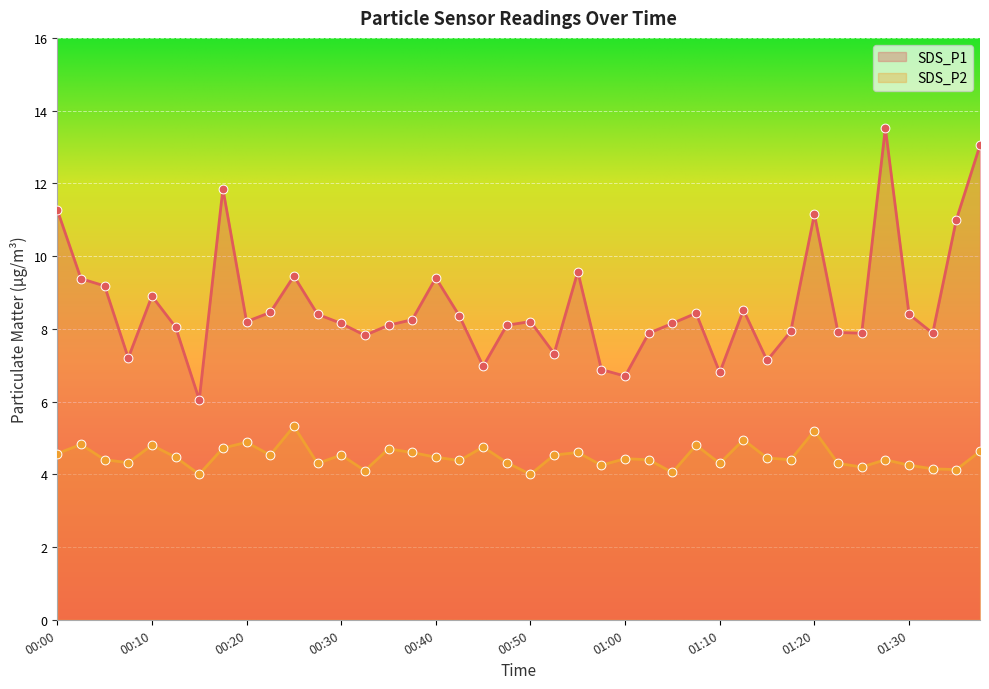

What are all the series names shown in the legend?

SDS_P1, SDS_P2